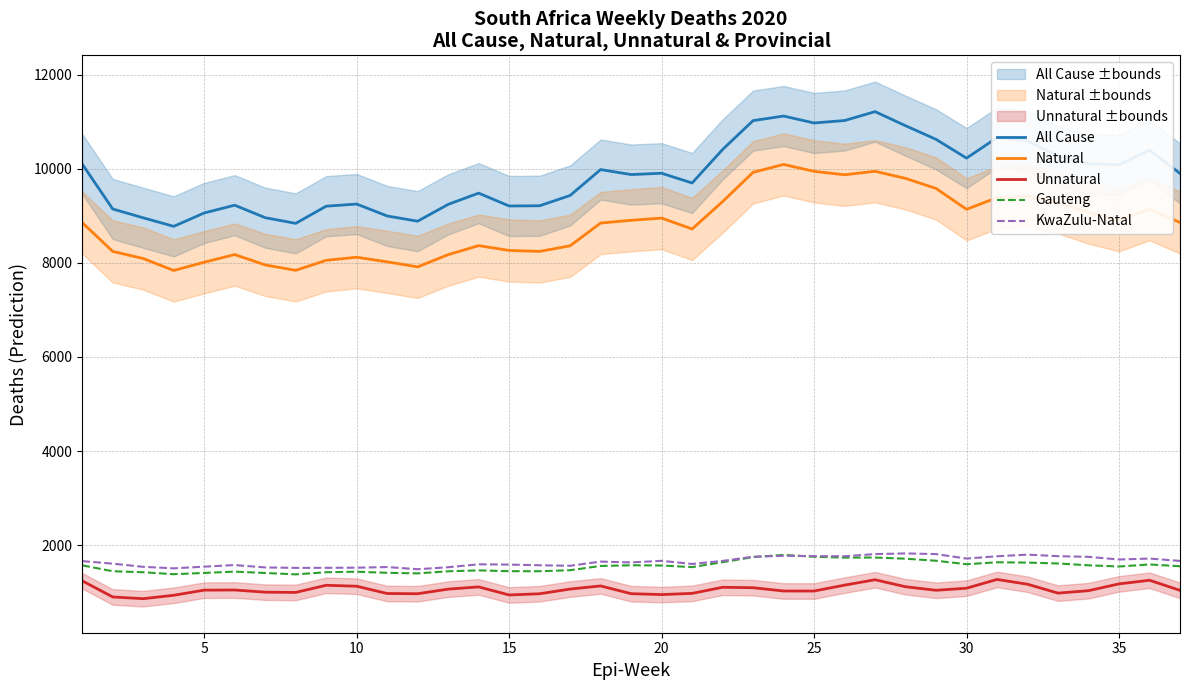

What is the maximum value shown in the chart?

11212.0